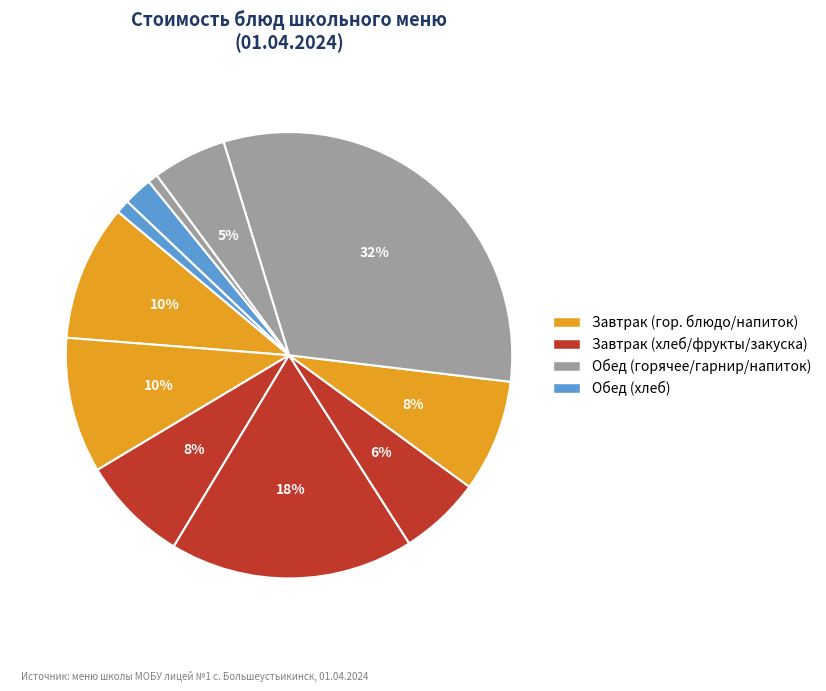

How many slices are in this pie chart?

11